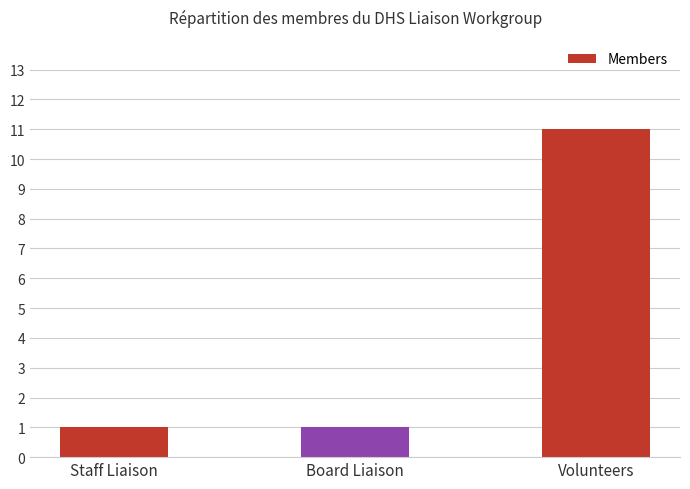

True or false: the data shows 1 at Board Liaison.

True